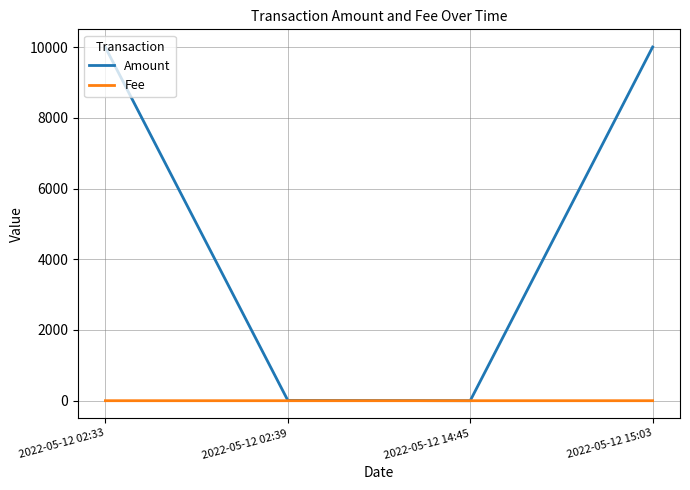

The Fee series shows 0.0 at 2022-05-12 15:03. True or false?

True